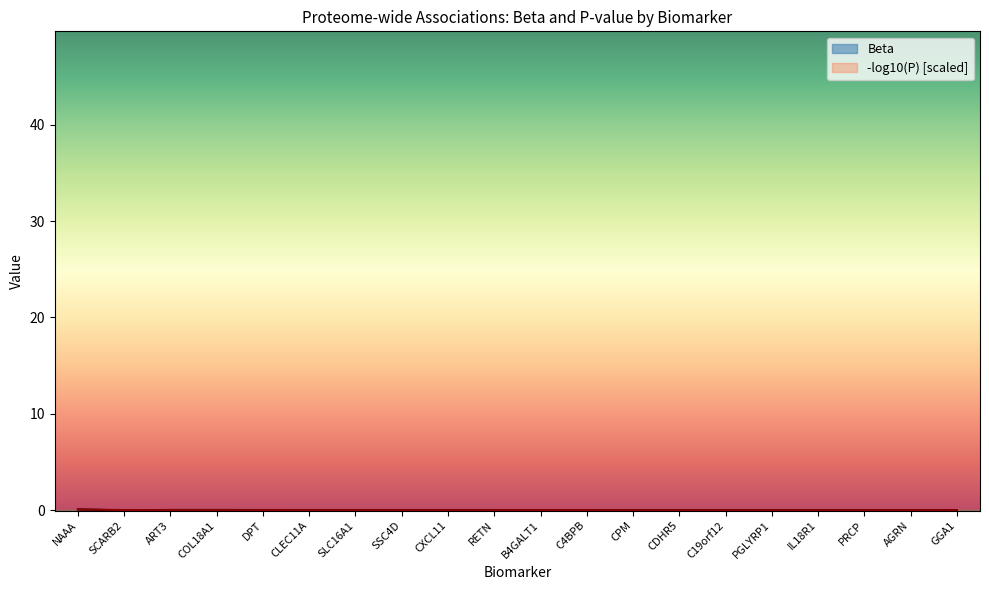

How many data points are less than 0?

1